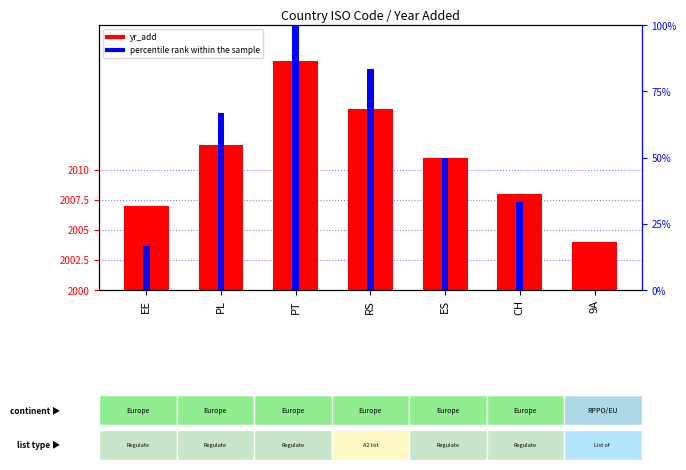

List the series in order of their peak value, lowest first.

yr_add, percentile rank within the sample